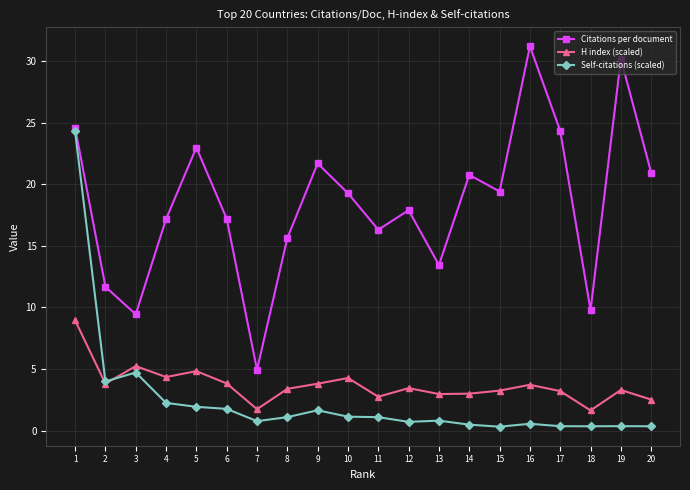

True or false: Citations per document and Self-citations (scaled) cross at least once.

False